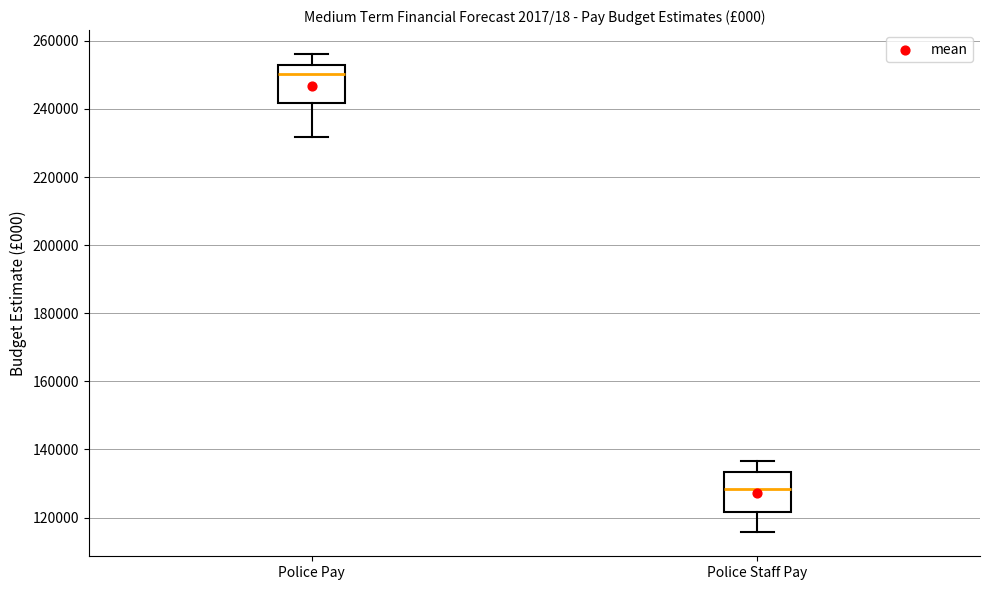

Reading left to right, read every box against the y-axis: the position of its median line, the range the box covers, and the ends of its whiskers. The values are not printed on the chart, so give them approximately, as read against the axis.

Police Pay: median 250000, box 242000 to 252000, whiskers 232000 to 256000
Police Staff Pay: median 128000, box 122000 to 134000, whiskers 116000 to 136000